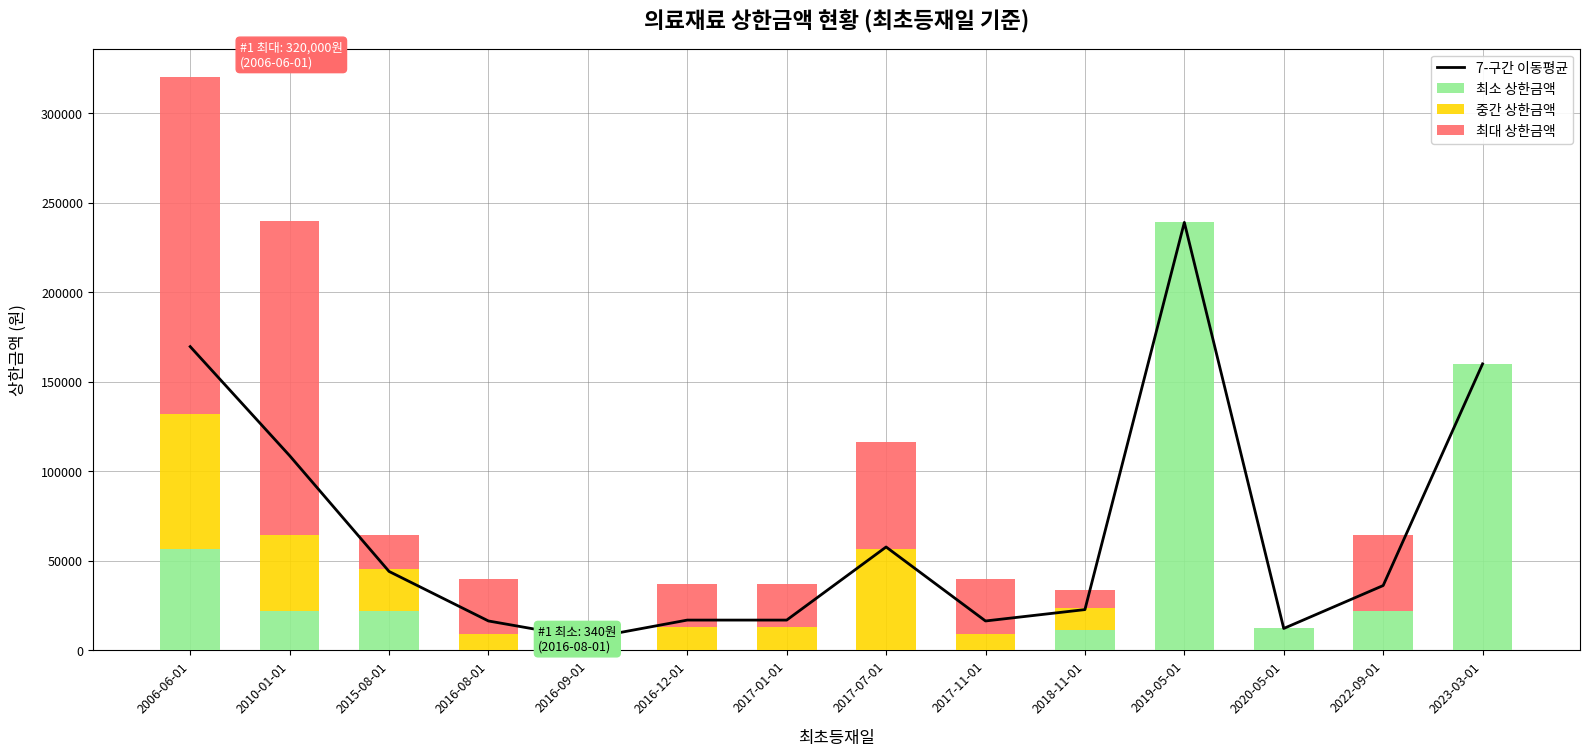

How many positive values does the 최대 상한금액 series have?

11